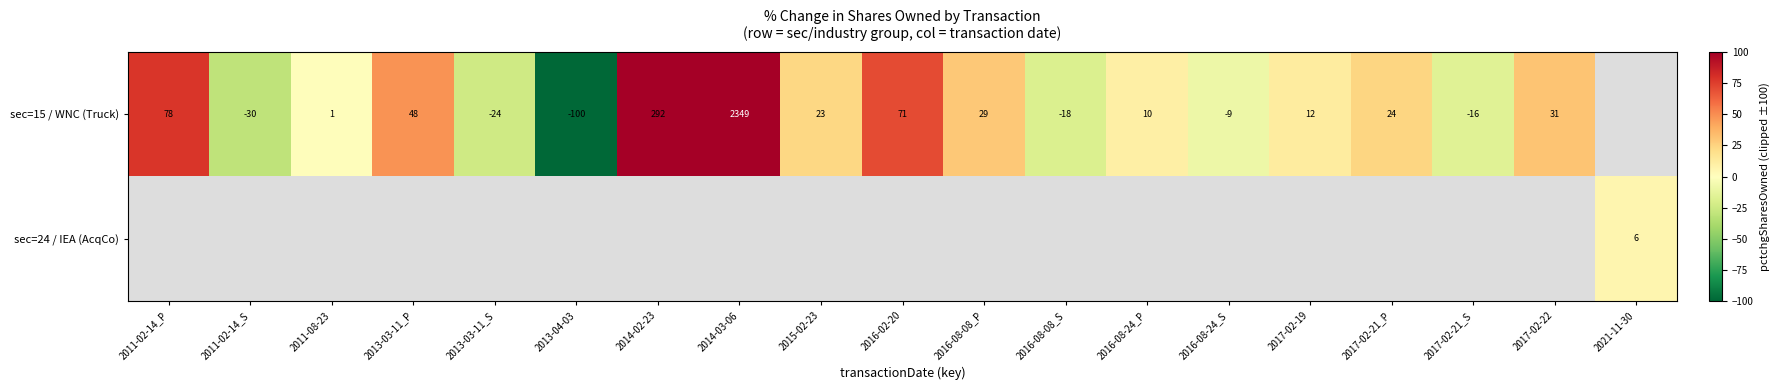

True or false: sec=15 / WNC (Truck) has a value of 137.3 at 2011-02-14_P.

False